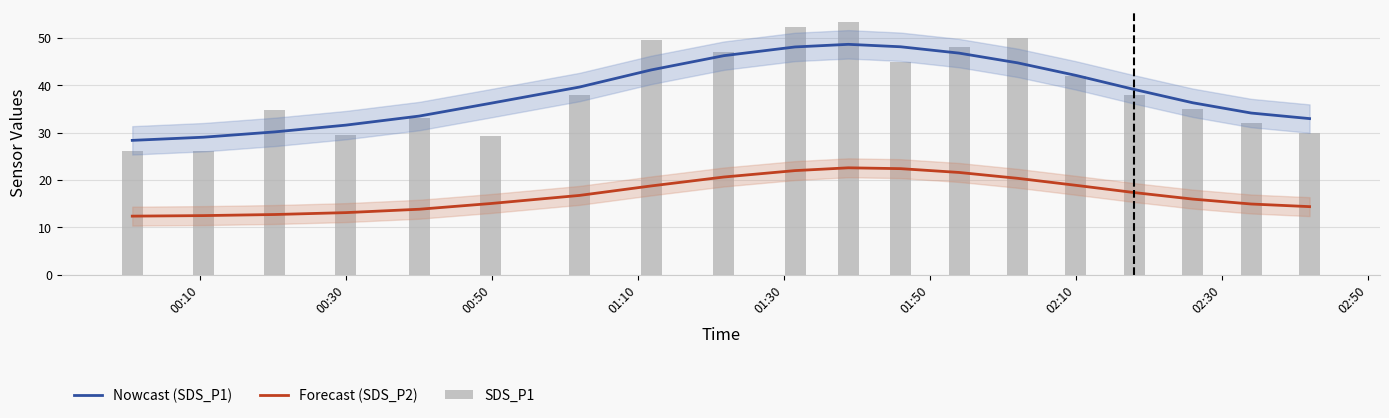

Reading left to right, list all the values displayed in this chart.

Nowcast (SDS_P1): 28.4	29.0	30.2	31.6	33.5	36.2	39.6	43.2	46.3	48.1	48.6	48.1	46.8	44.7	42.1	39.1	36.3	34.1	33.0
Forecast (SDS_P2): 12.4	12.5	12.7	13.1	13.8	15.0	16.7	18.7	20.6	22.0	22.6	22.4	21.6	20.4	18.9	17.3	16.0	14.9	14.4
SDS_P1: 26.1	26.1	34.9	29.4	33.1	29.2	37.9	49.5	47.1	52.4	53.3	45.0	48.0	50.0	42.0	38.0	35.0	32.0	30.0